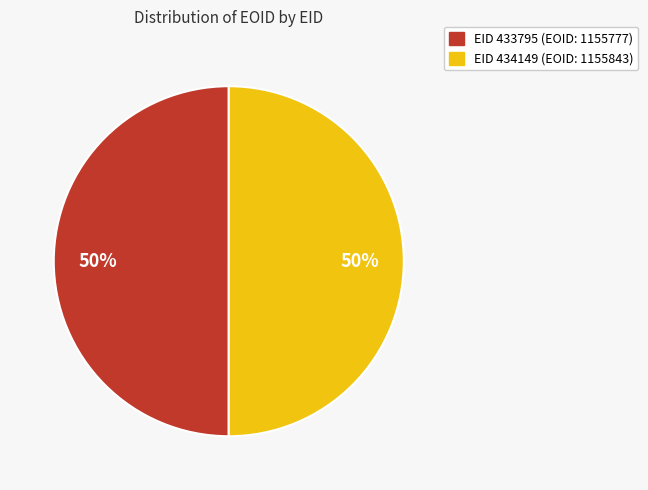

To the nearest percent, what is the average slice percentage?

50%